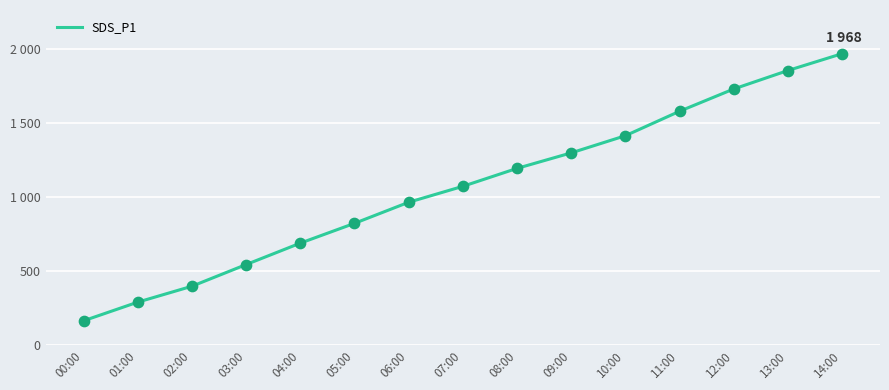

What is the change in value from 10:00 to 12:00?

+315.9